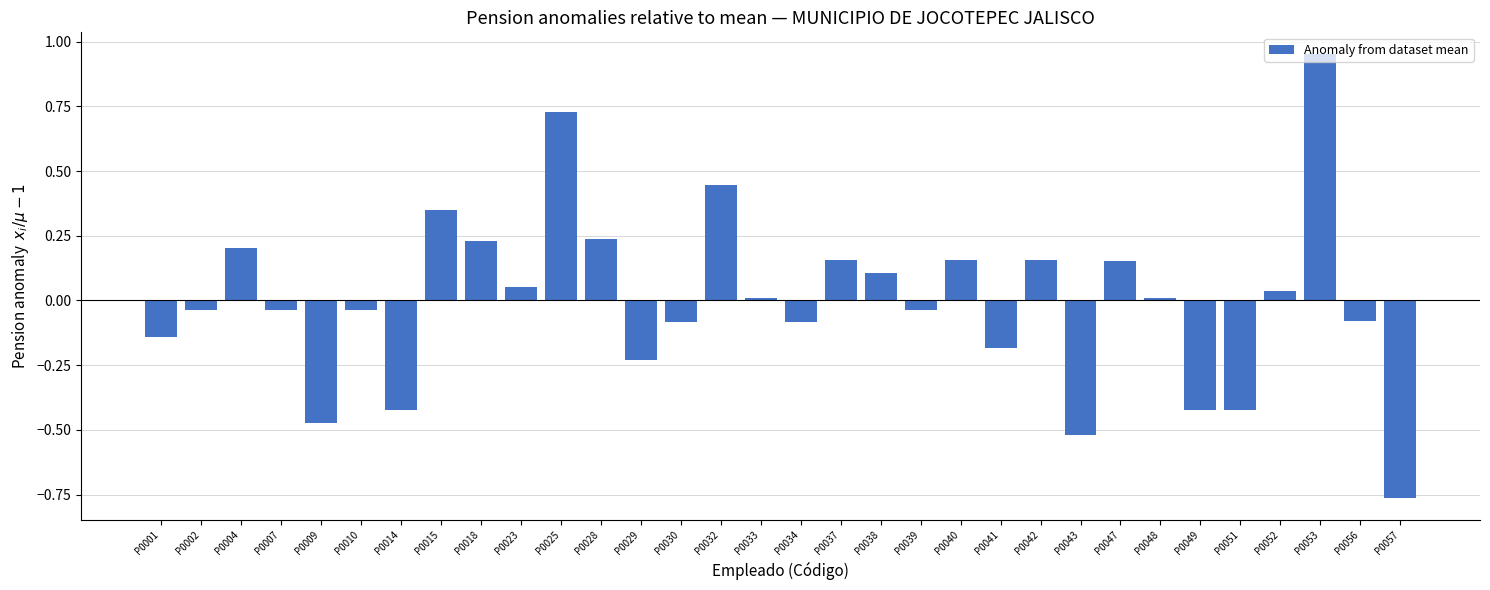

What is the change in value from P0049 to P0053?

+1.4